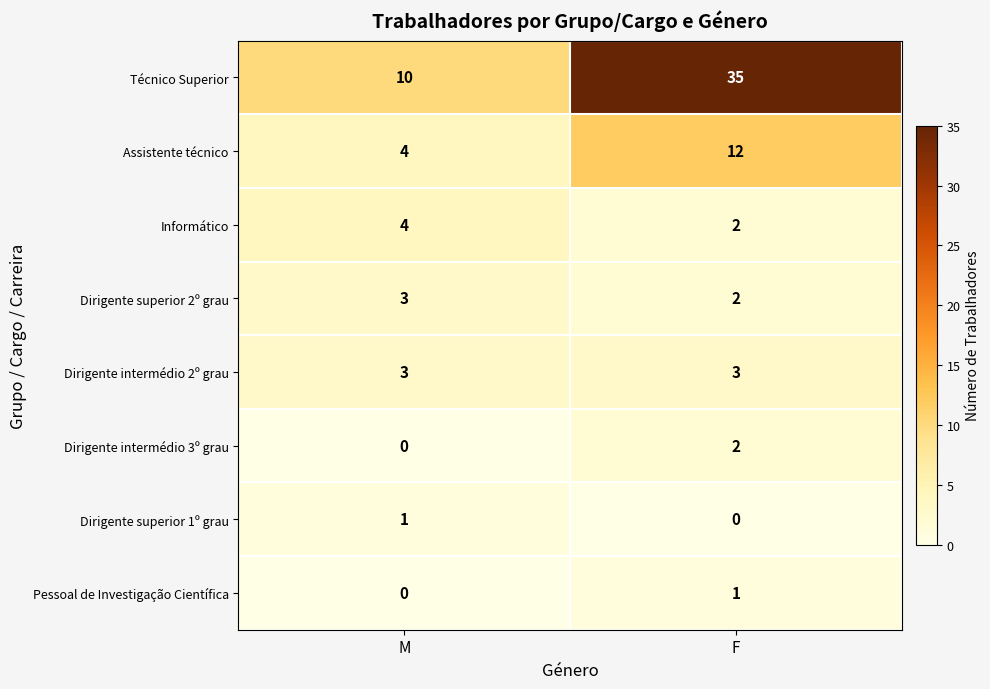

Reading left to right, extract all data points from this chart.

Técnico Superior: 10	35
Assistente técnico: 4	12
Informático: 4	2
Dirigente superior 2º grau: 3	2
Dirigente intermédio 2º grau: 3	3
Dirigente intermédio 3º grau: 0	2
Dirigente superior 1º grau: 1	0
Pessoal de Investigação Científica: 0	1